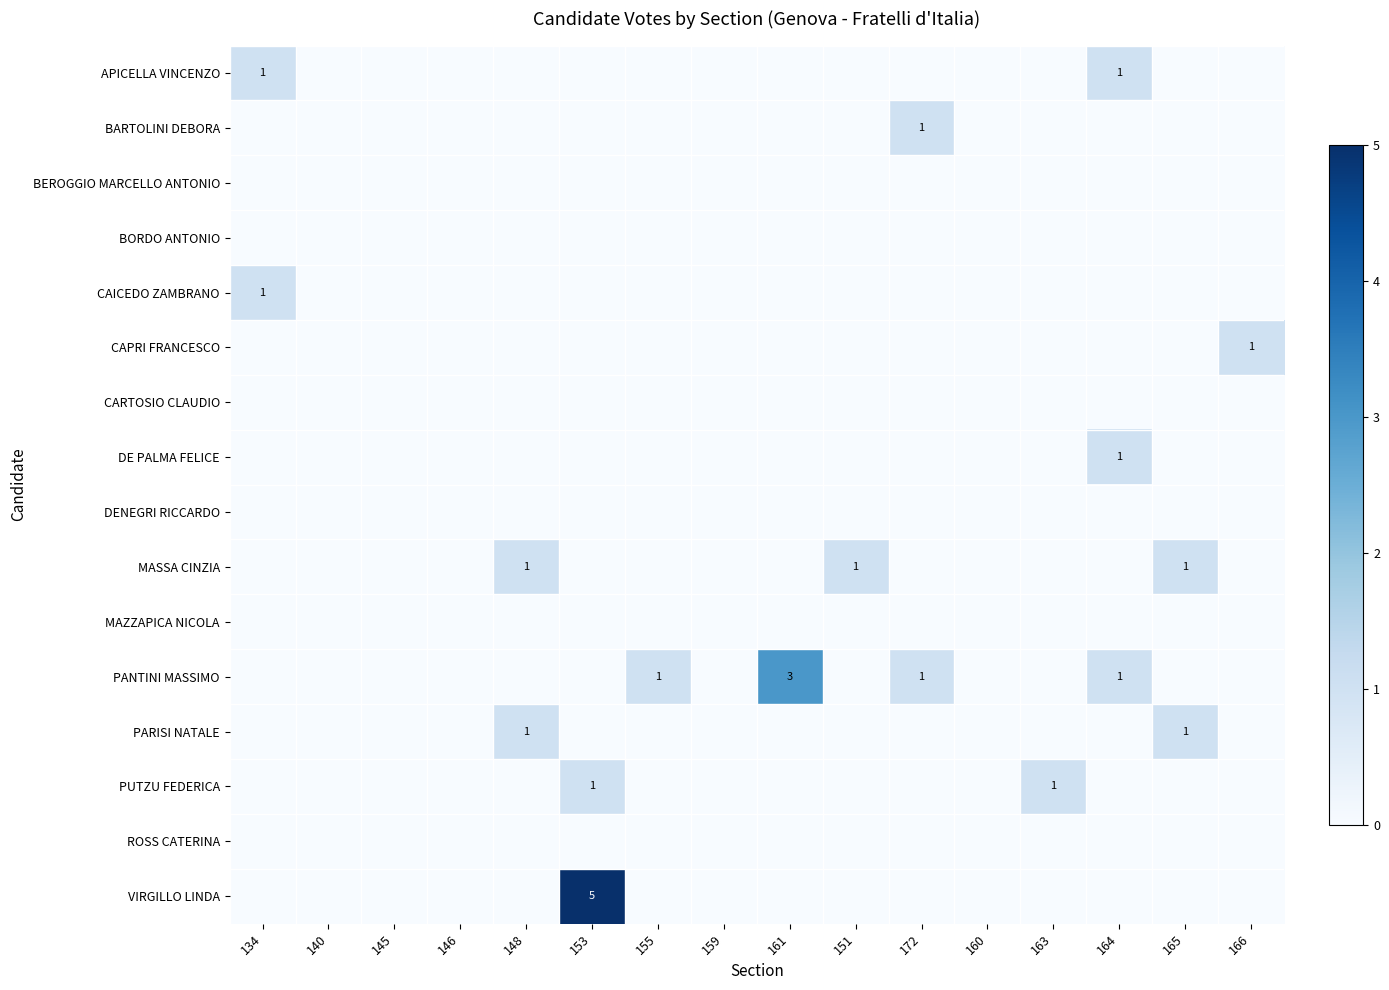

The VIRGILLO LINDA series shows -2 at 160. True or false?

False